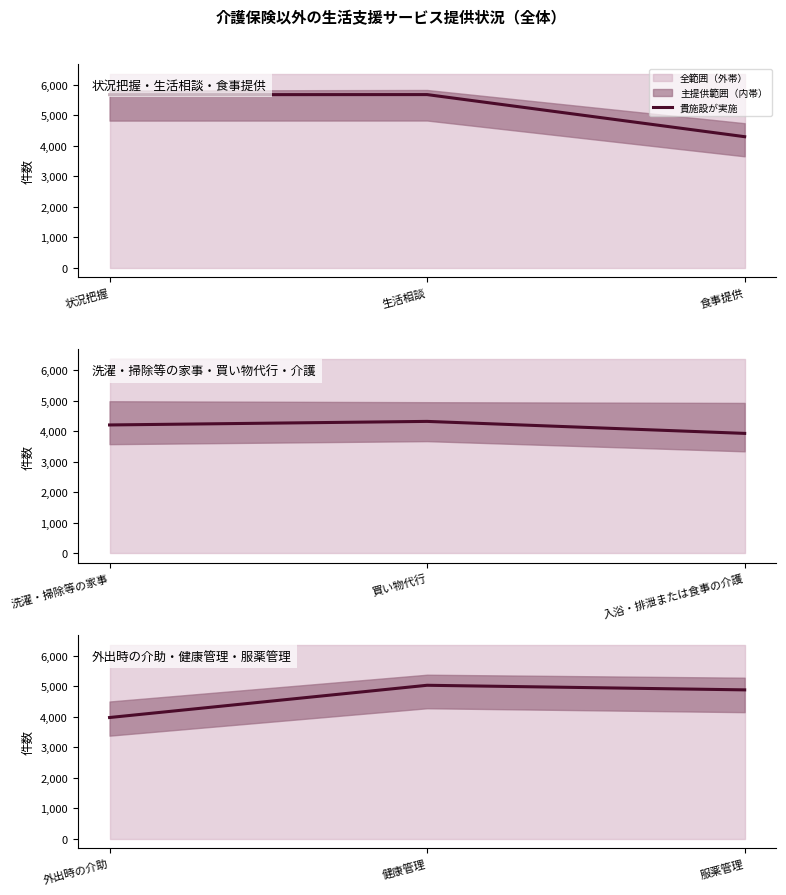

How many values are between 3975 and 5034?

3